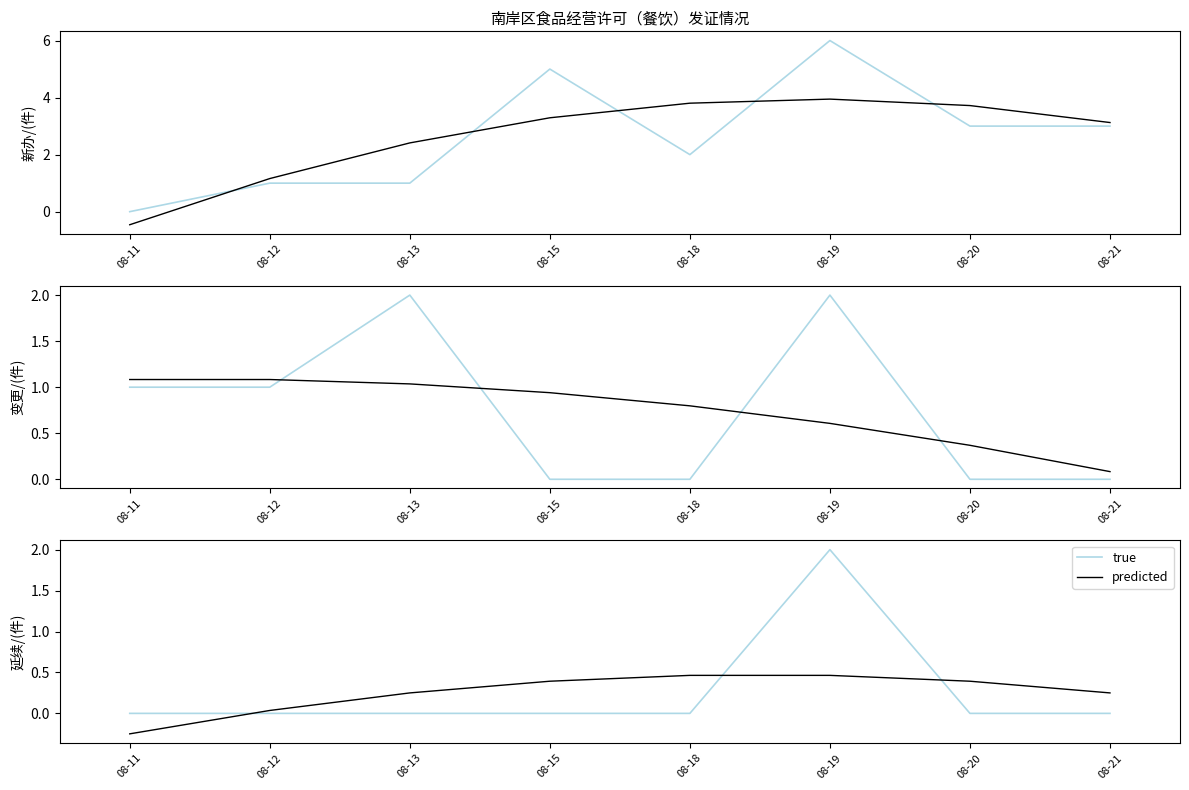

Which series has the largest range (max minus min)?

true